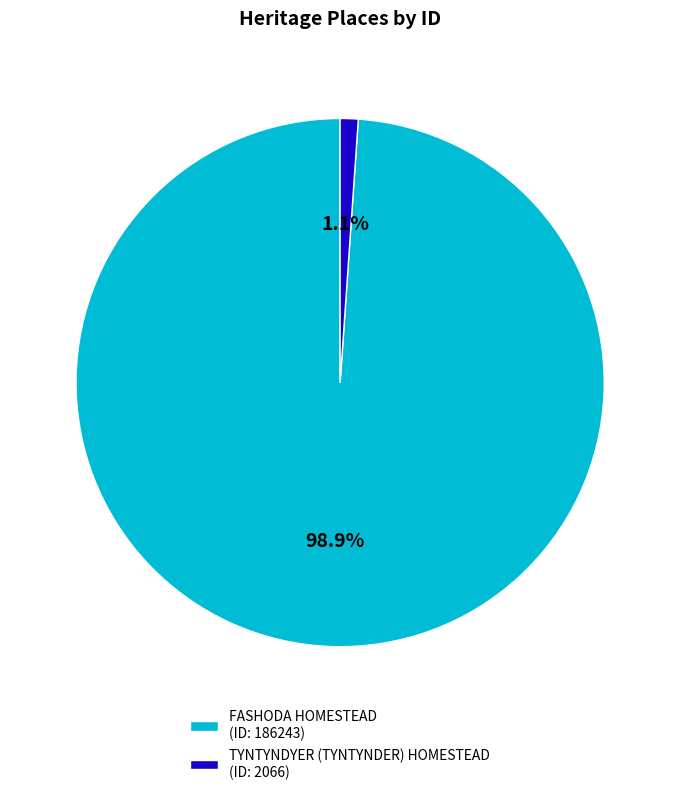

How many slices are in this pie chart?

2